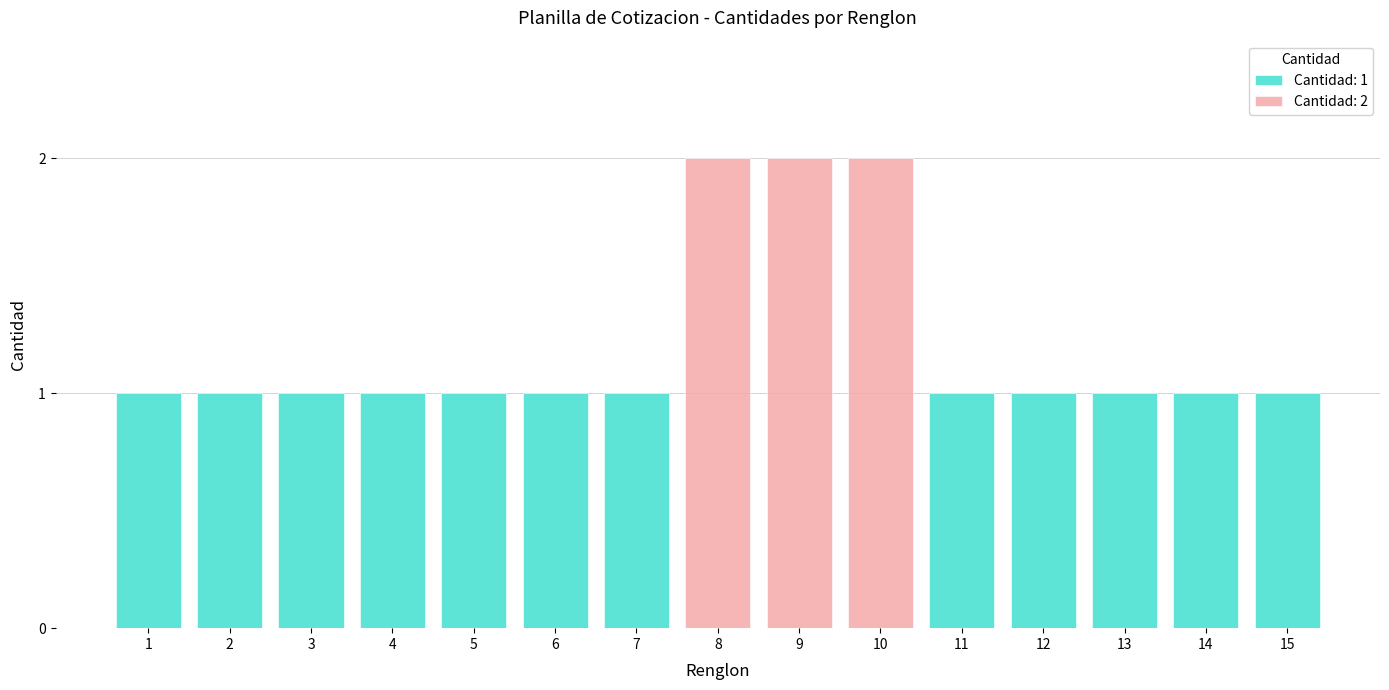

What value does the data have at 11?

1